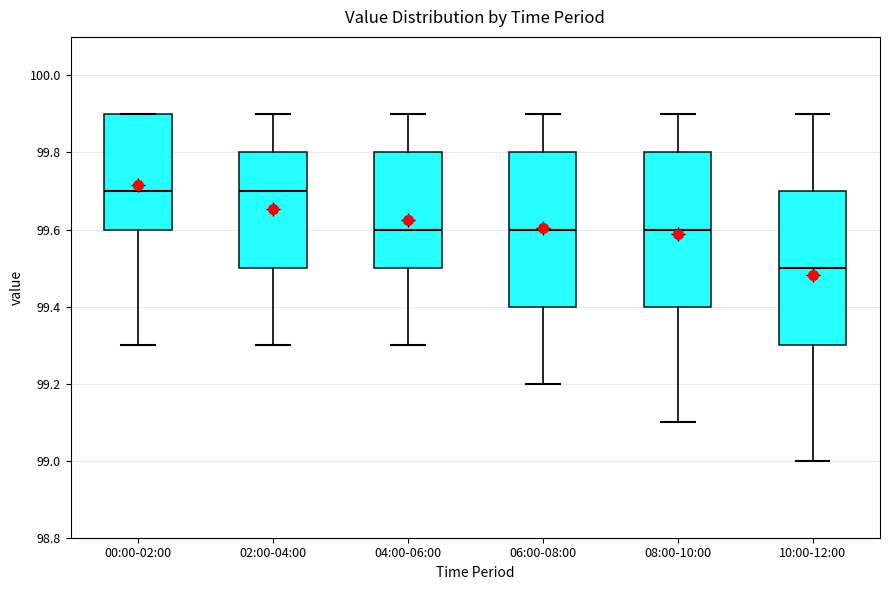

Where is the lower edge of the box for 10:00-12:00 on the y-axis? The values are not printed on the chart, so give them approximately, as read against the axis.

99.3